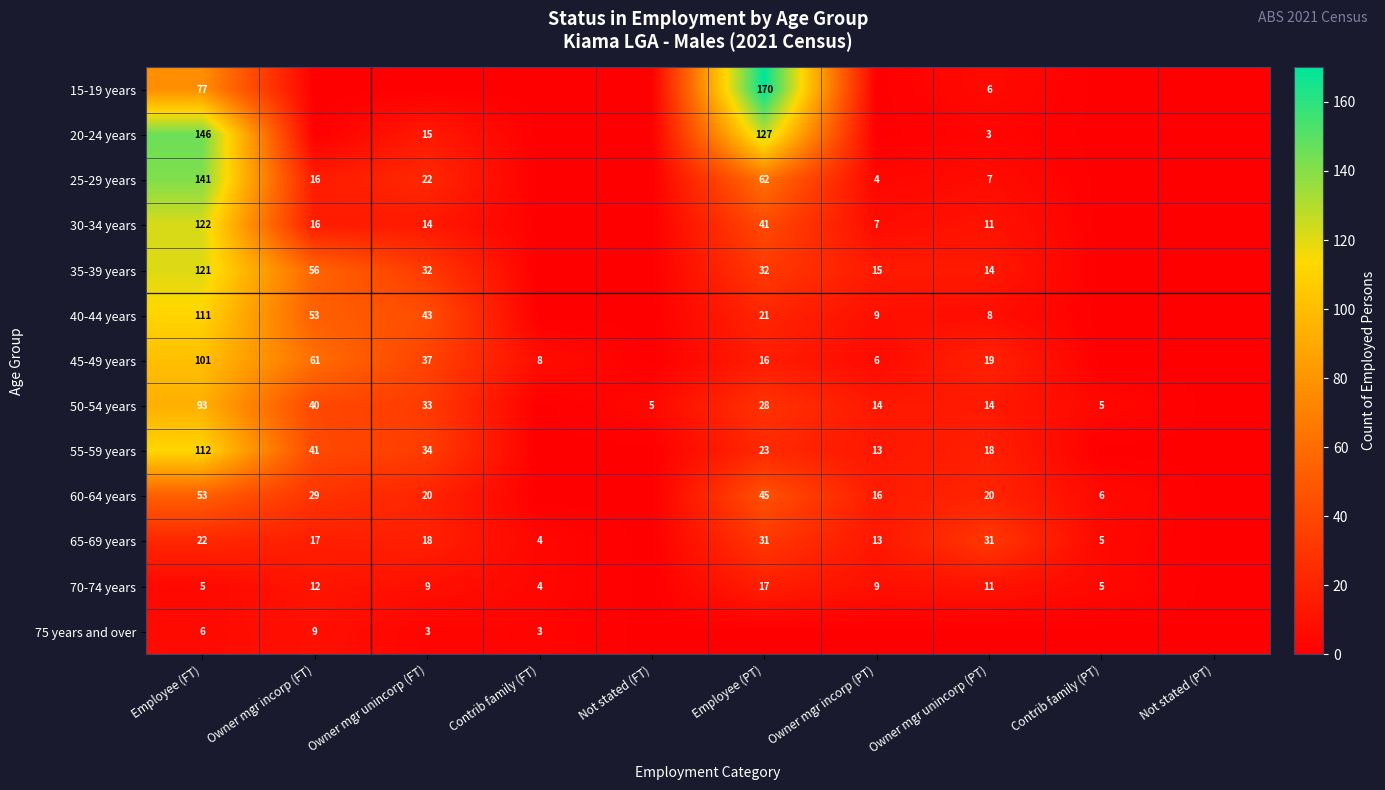

The value of 45-49 years at Employee (FT) is 27. True or false?

False